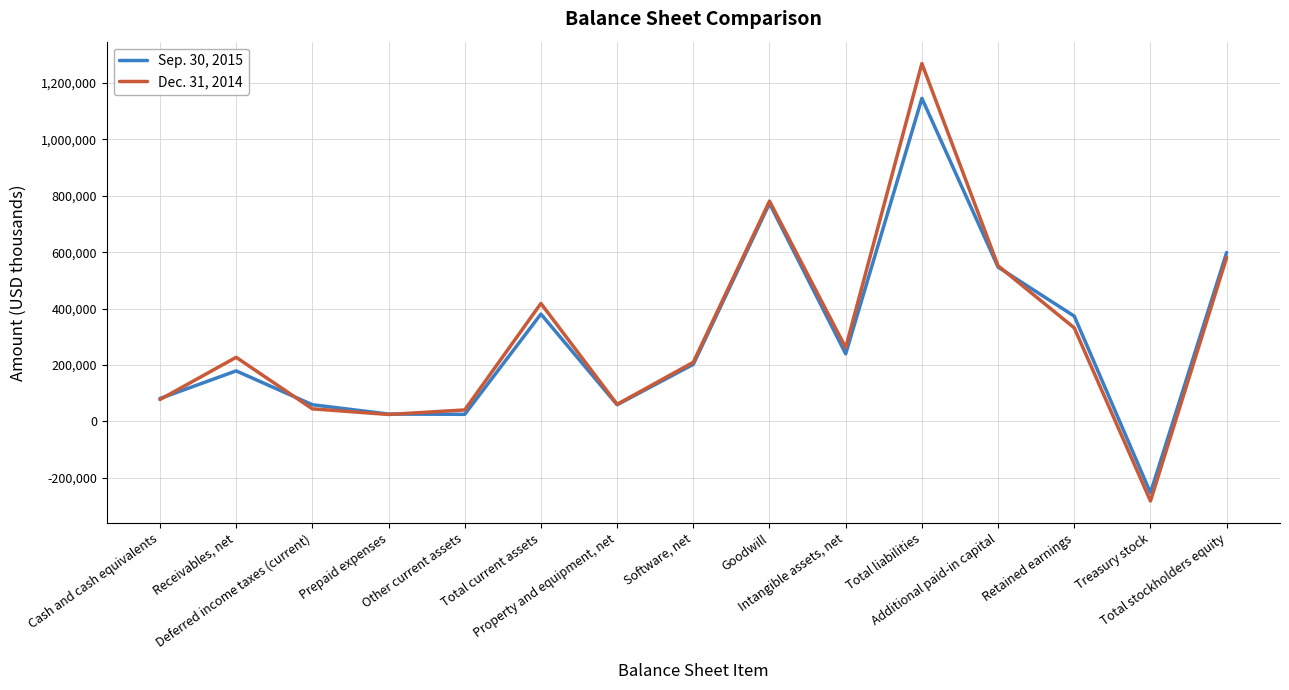

Which series ends up on top after the final intersection of Dec. 31, 2014 and Sep. 30, 2015?

Sep. 30, 2015